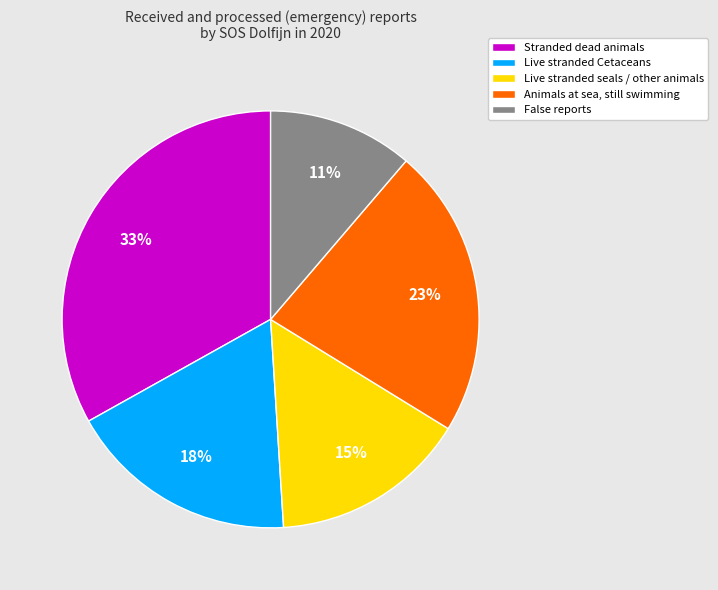

Is Live stranded seals / other animals the majority of the pie?

No